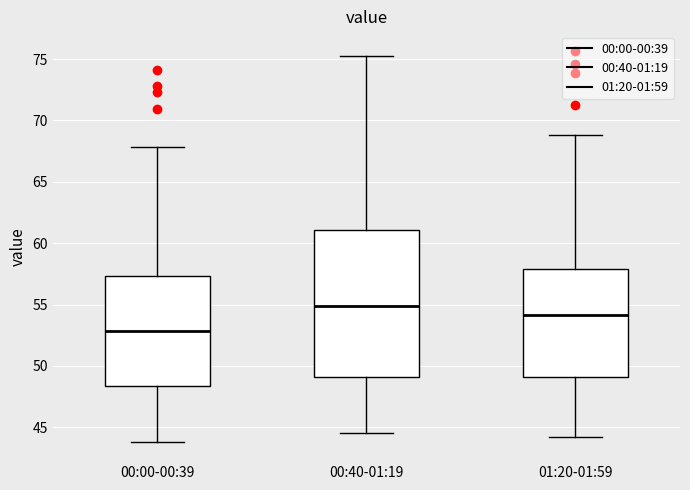

Reading left to right, transcribe this box plot: for each box, give where its median line is, the range the box spans, and where its two whiskers end, as read against the y-axis. The values are not printed on the chart, so give them approximately, as read against the axis.

00:00-00:39: median 53.0, box 48.5 to 57.5, whiskers 44.0 to 68.0
00:40-01:19: median 55.0, box 49.0 to 61.0, whiskers 44.5 to 75.0
01:20-01:59: median 54.0, box 49.0 to 58.0, whiskers 44.0 to 69.0